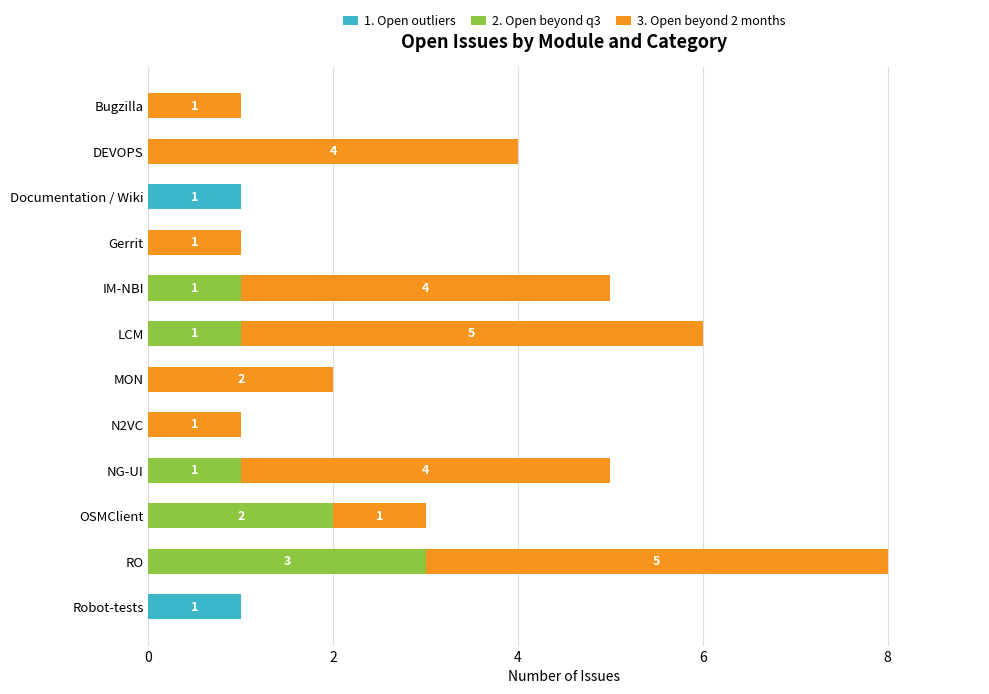

The 1. Open outliers series shows -1 at NG-UI. True or false?

False